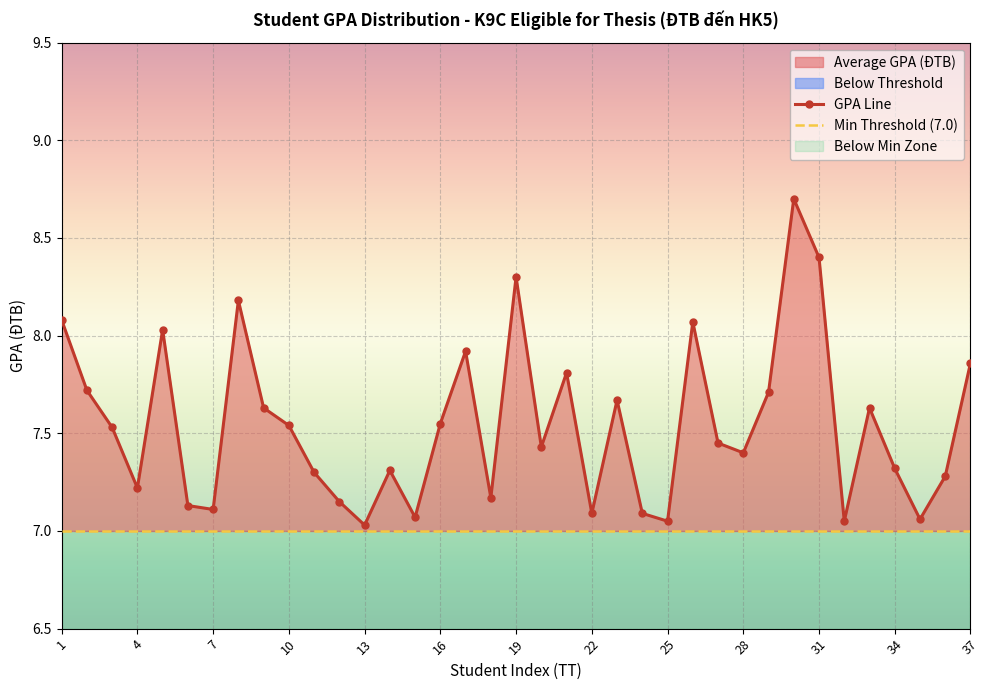

How many interior local valleys (lower than both neighbors) does the data have?

11